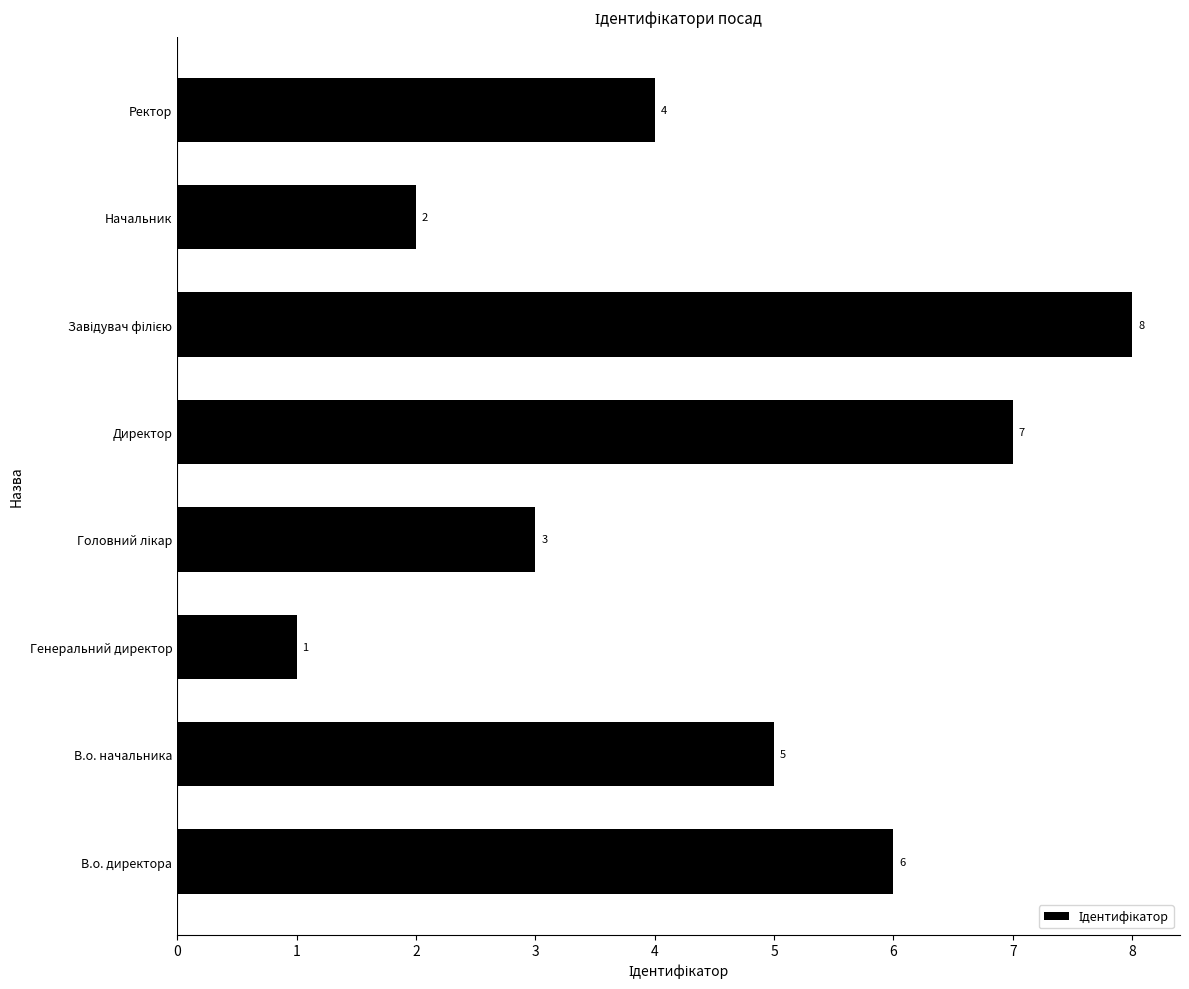

What is the difference between the maximum and minimum values?

7